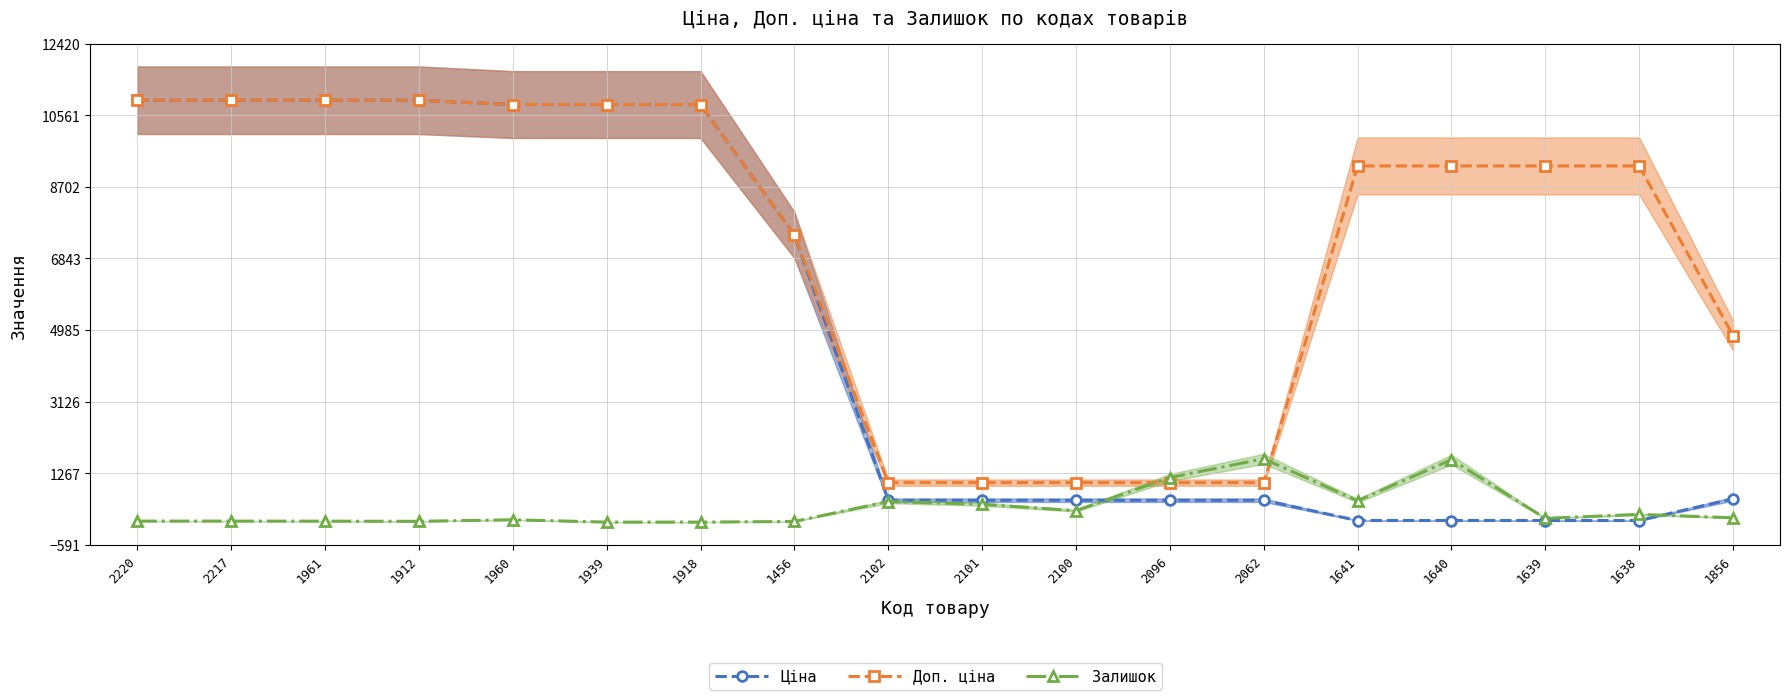

What is the label of the 17th point from the right?

2217